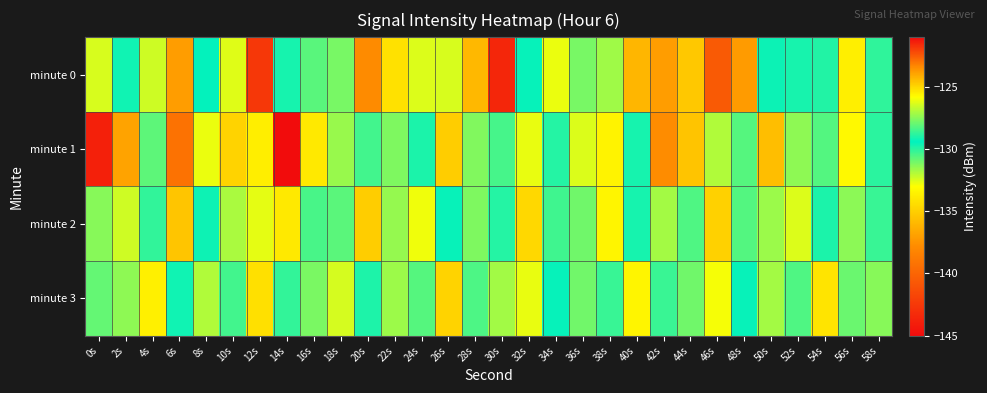

Between 8s and 50s, which is larger?

50s